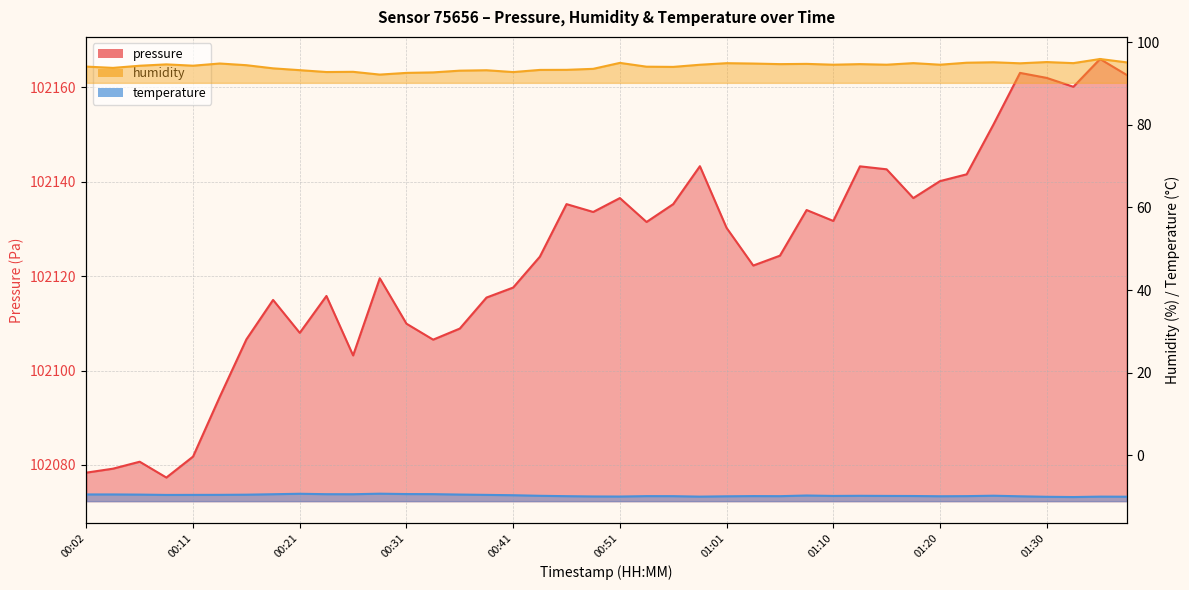

What is the label of the 6th point from the left?

00:14